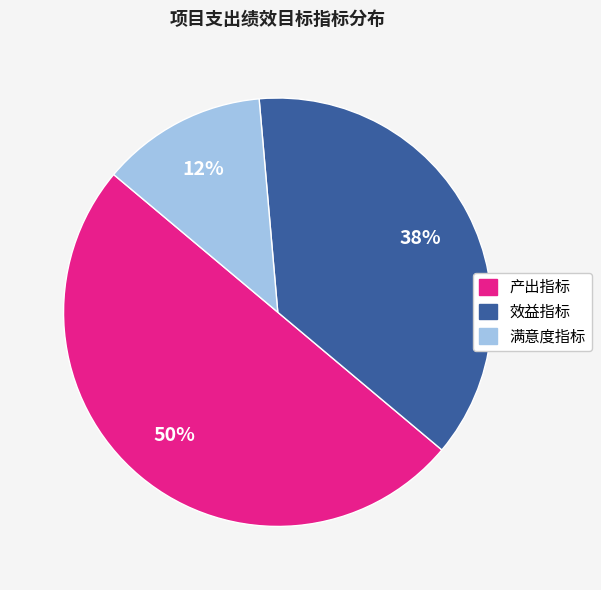

Which category has the biggest portion of the pie?

产出指标